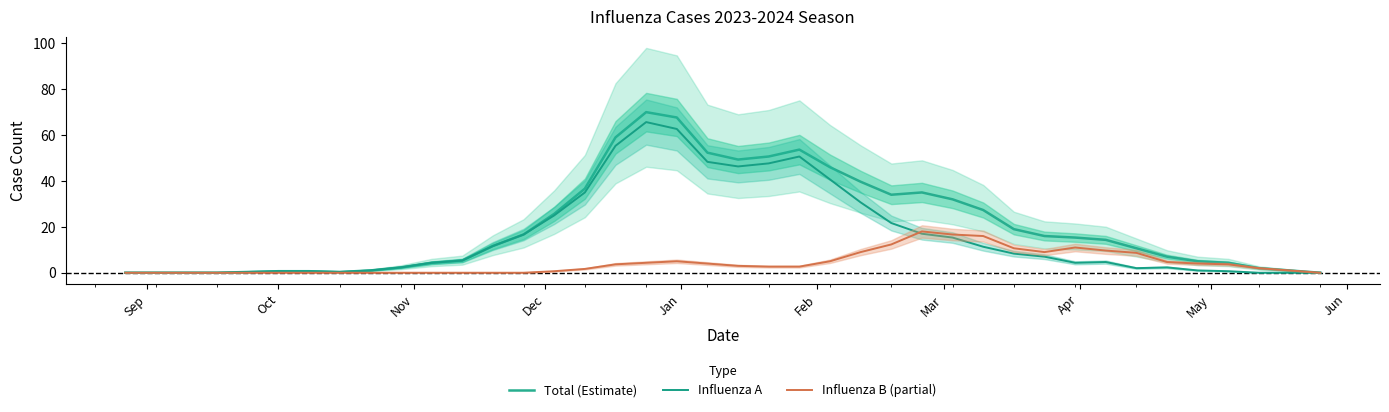

List the series in order of their peak value, highest first.

Total (Estimate), Influenza A, Influenza B (partial)